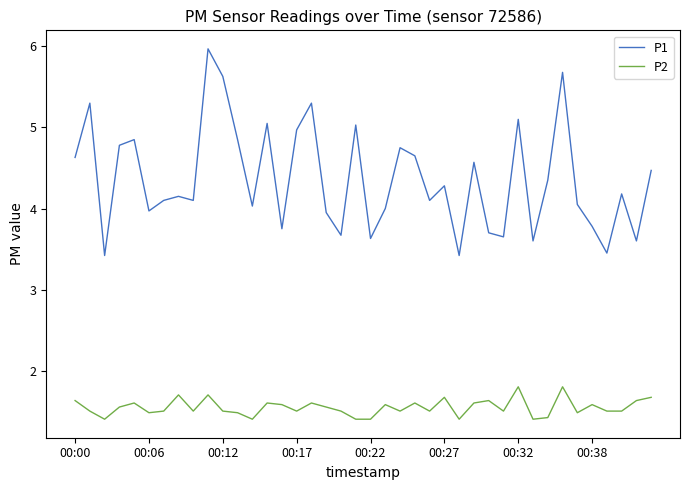

Which series has the widest spread of values?

P1